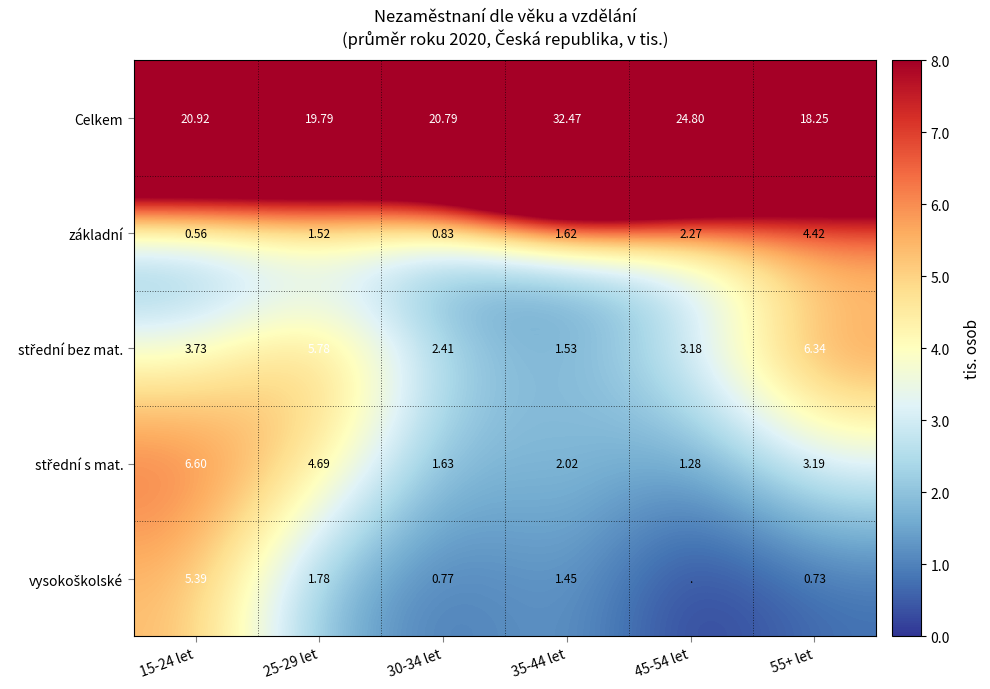

Where does the vysokoškolské series first go above 1?

15-24 let